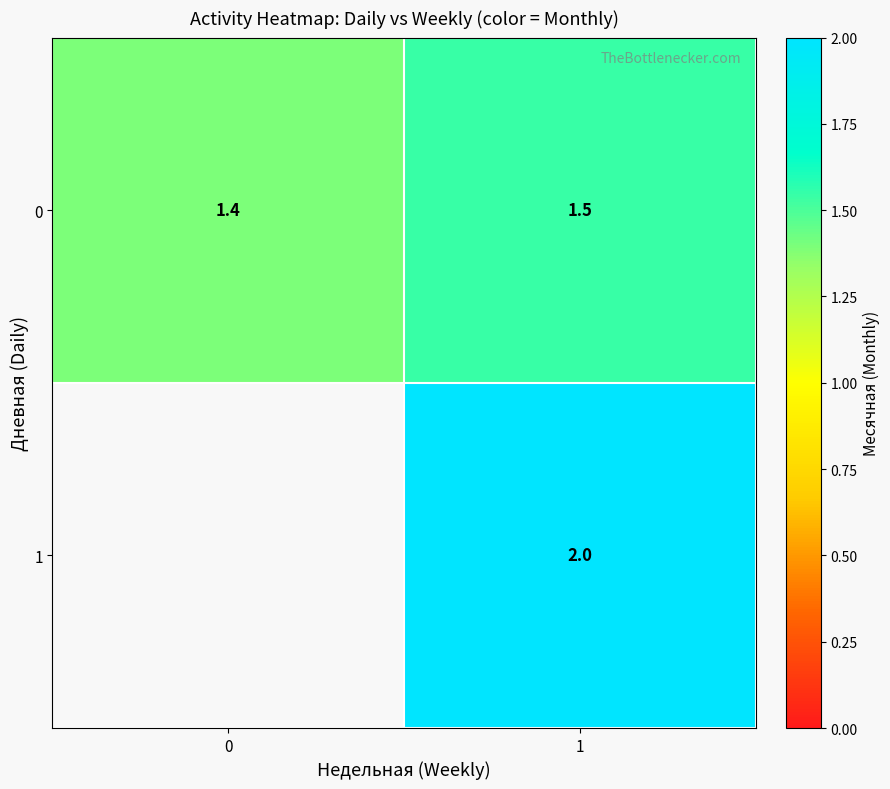

What is the maximum value shown in the chart?

2.0